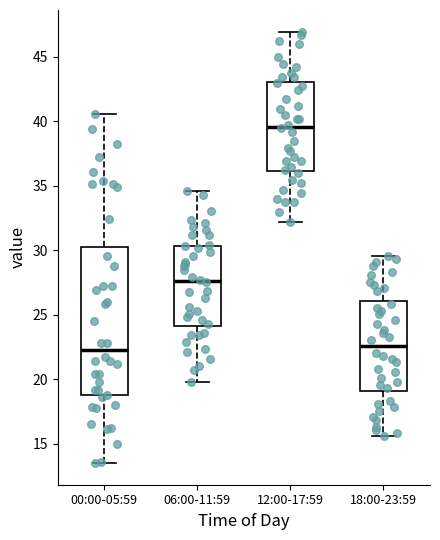

Where is the lower edge of the box for 18:00-23:59 on the y-axis? The values are not printed on the chart, so give them approximately, as read against the axis.

19.0